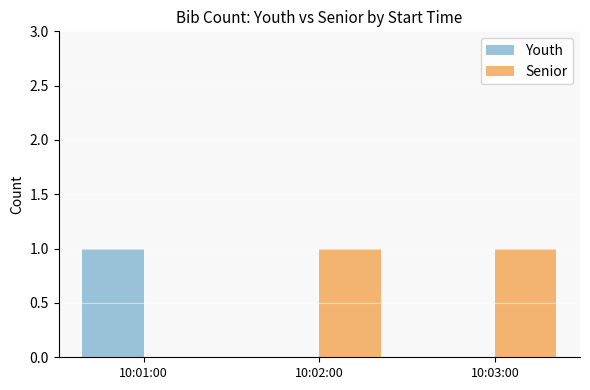

Which series has the largest total across all categories?

Senior